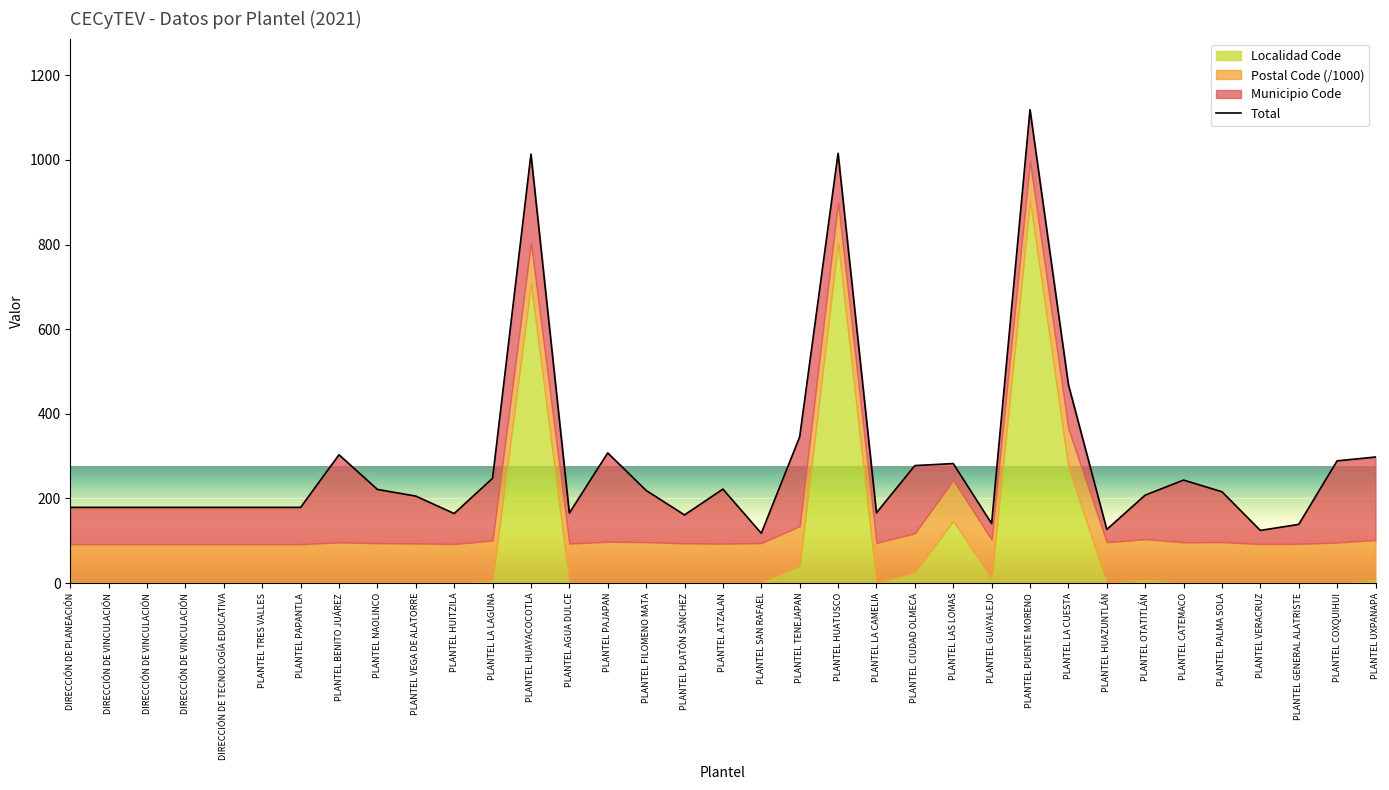

What is the difference between the second highest and second lowest values?

891.5